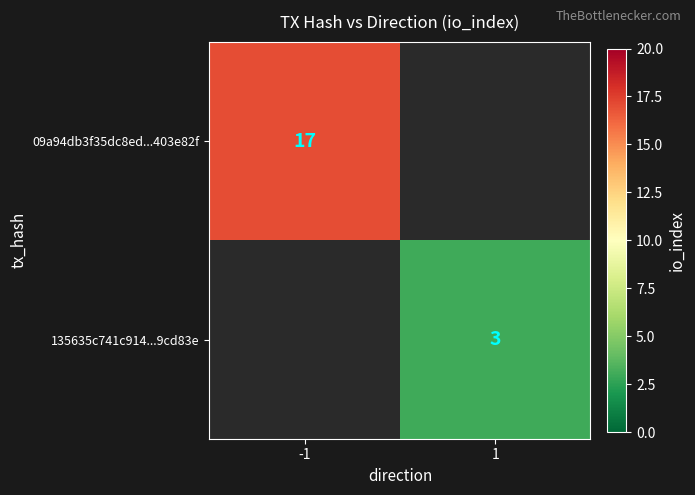

At how many categories does at least one series exceed 15?

1